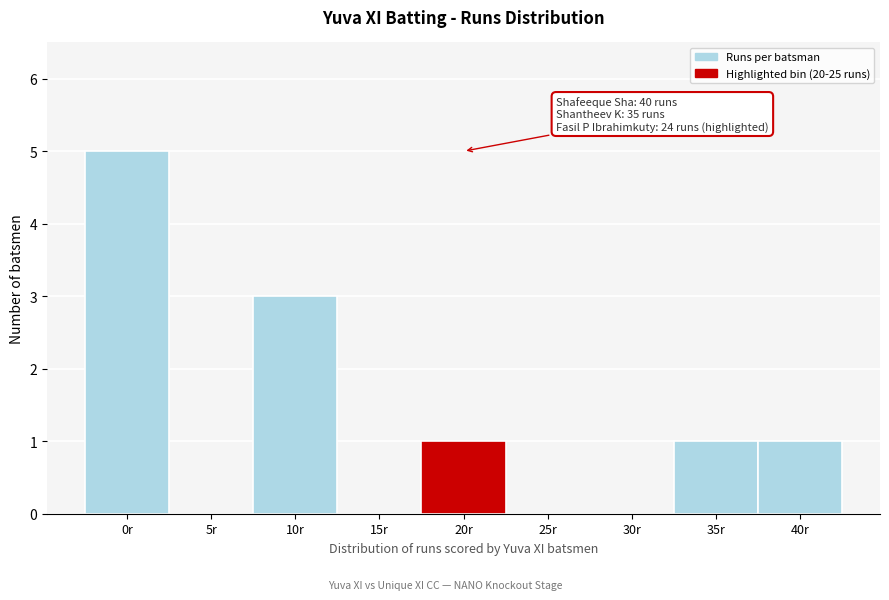

Reading left to right, list all the values displayed in this chart.

0r=5	5r=0	10r=3	15r=0	20r=1	25r=0	30r=0	35r=1	40r=1